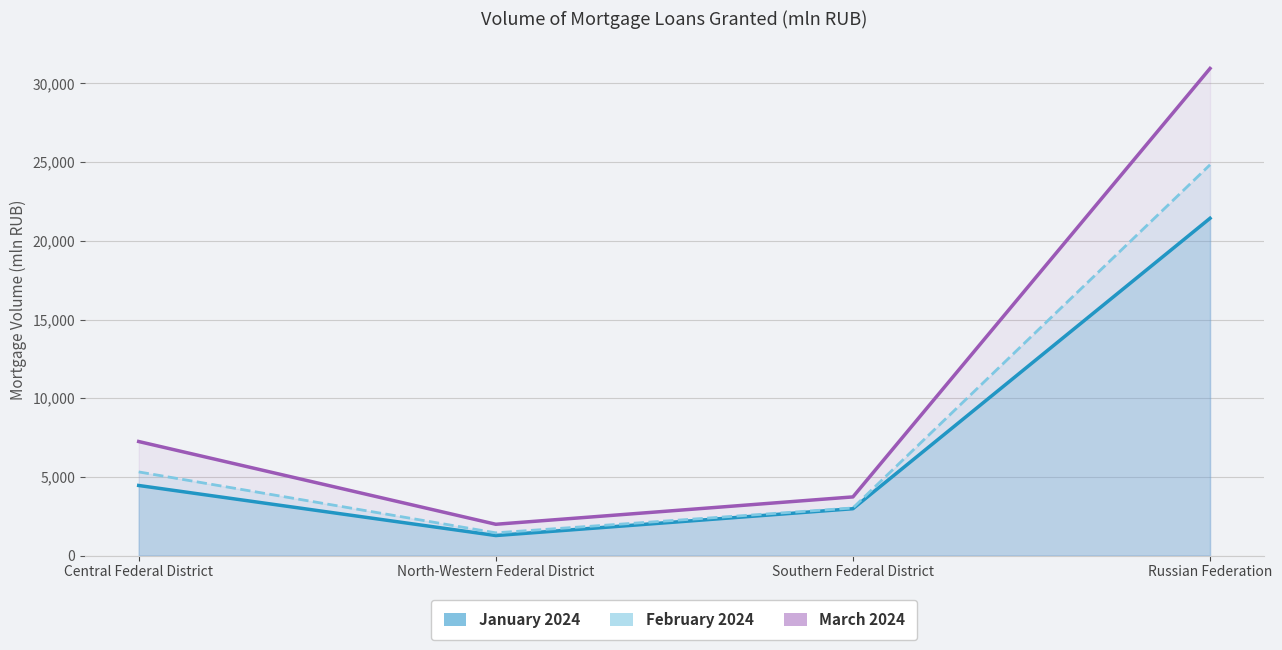

How many data points does each series have?

4